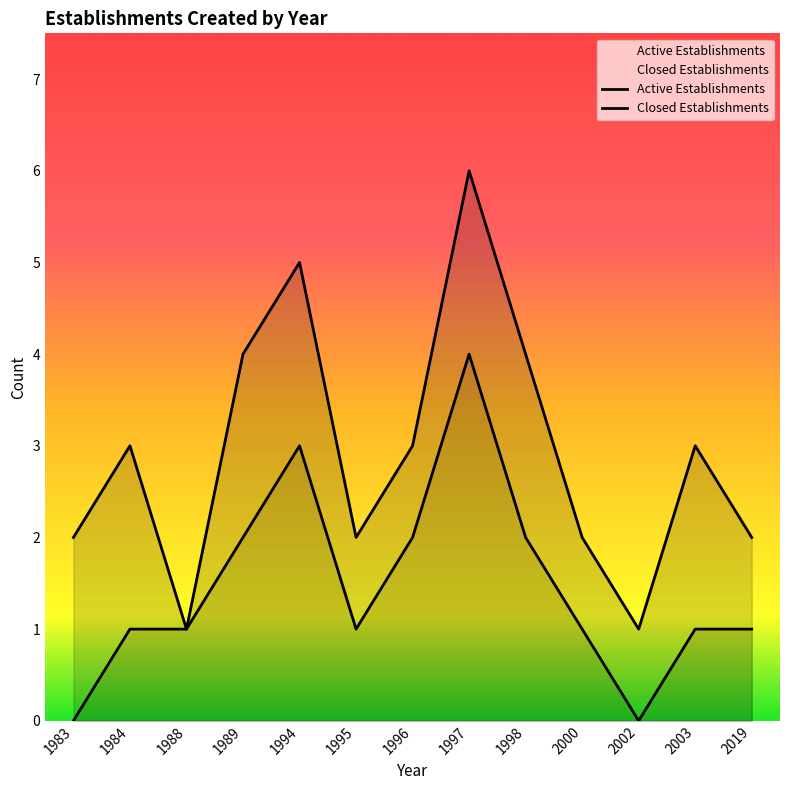

At which category does the chart reach its minimum across all series?

1983